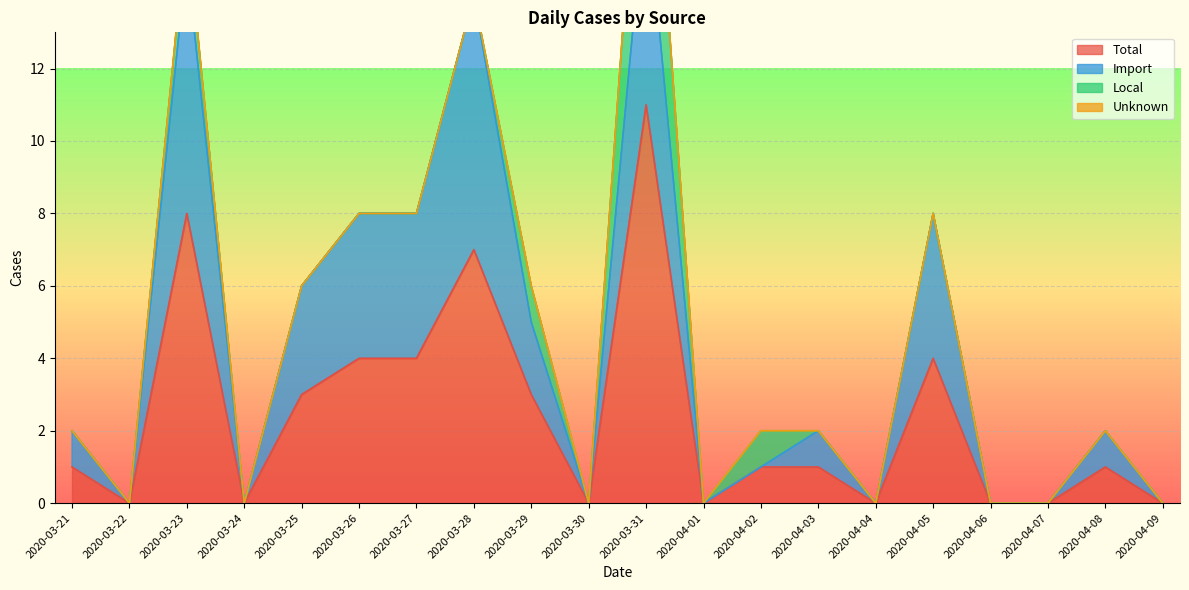

What is the difference between the maximum and minimum values in the Import series?

17